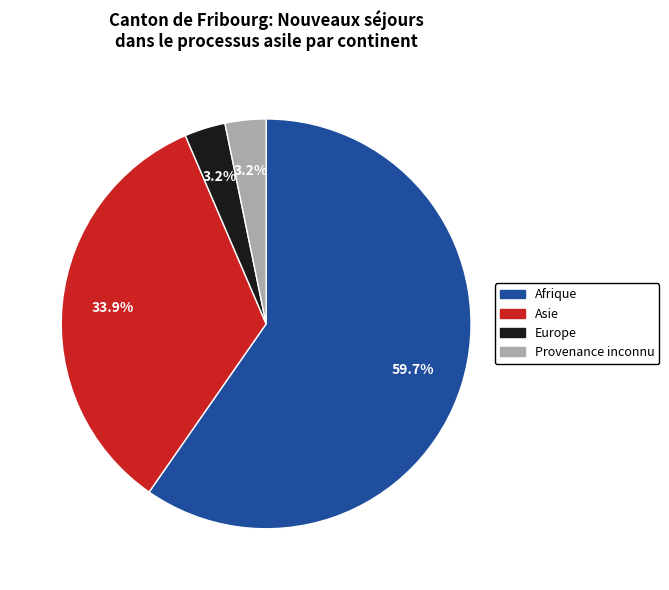

Is there a majority slice in this chart?

Yes